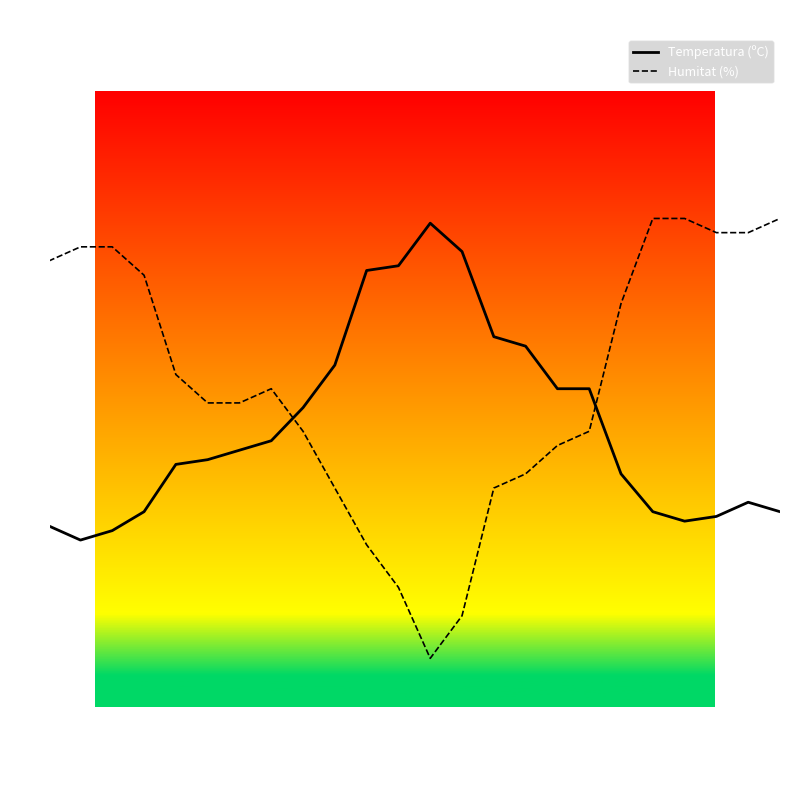

Which has a higher value, 05:00 or 07:00?

05:00